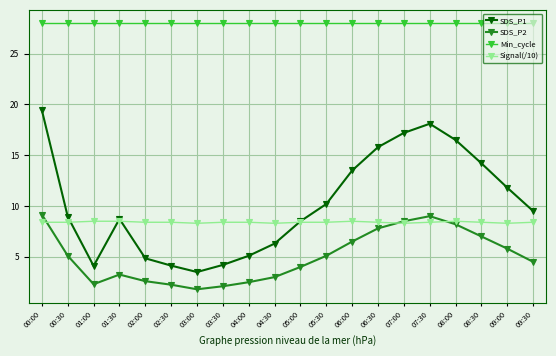

What is the average value of the SDS_P1 series?

10.2